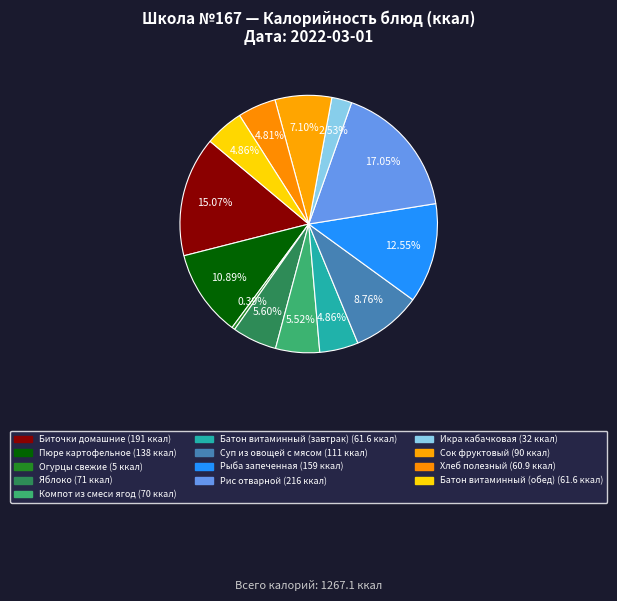

How many slices are in this pie chart?

13